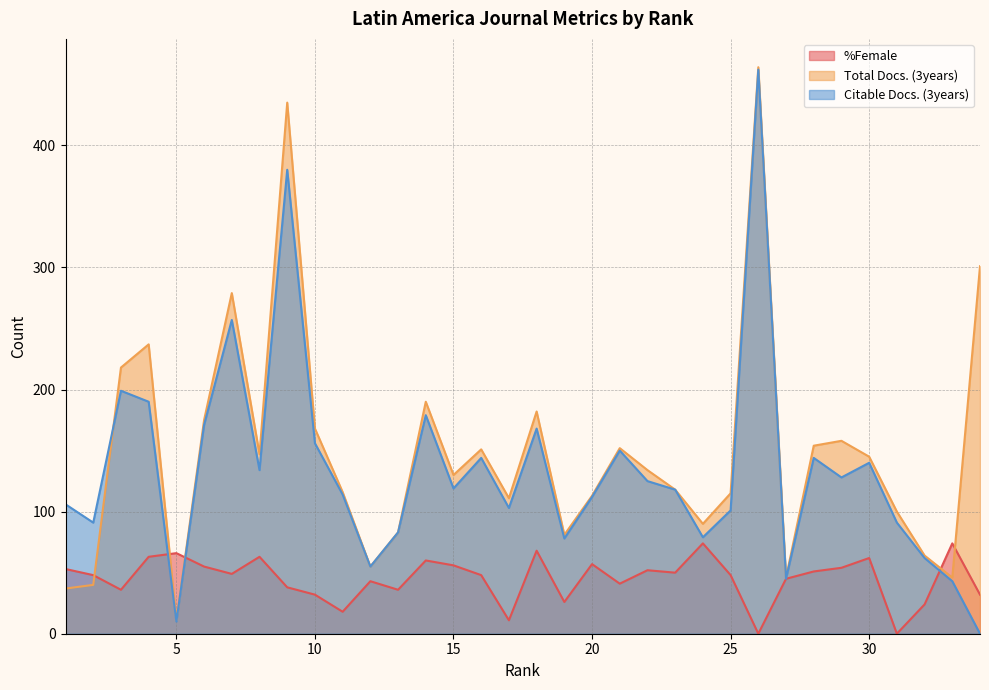

True or false: Total Docs. (3years) has a value of 121 at 7.

False